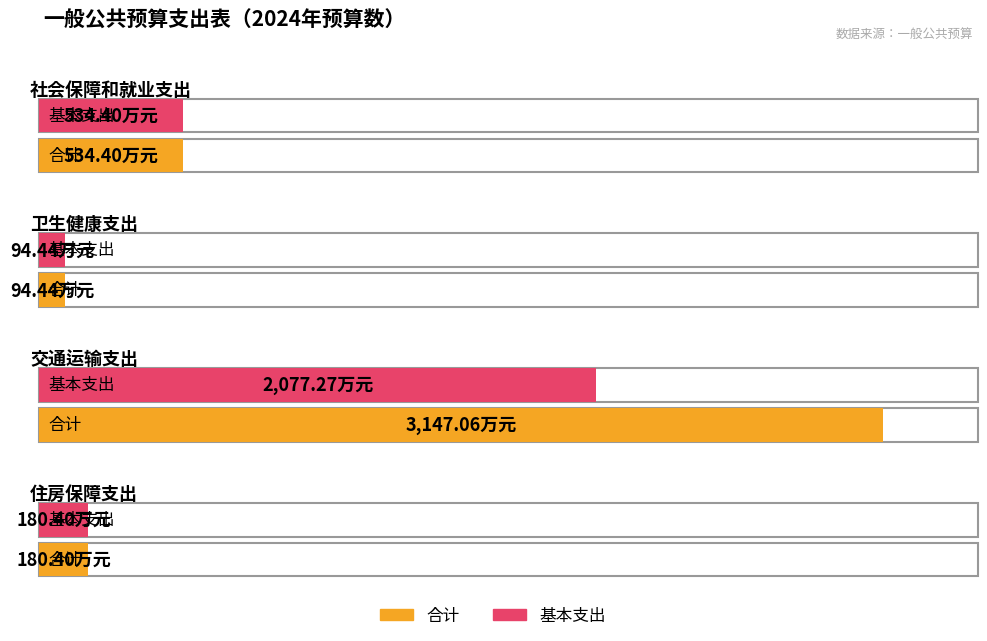

Which series changed the most between 卫生健康支出 and 交通运输支出?

合计